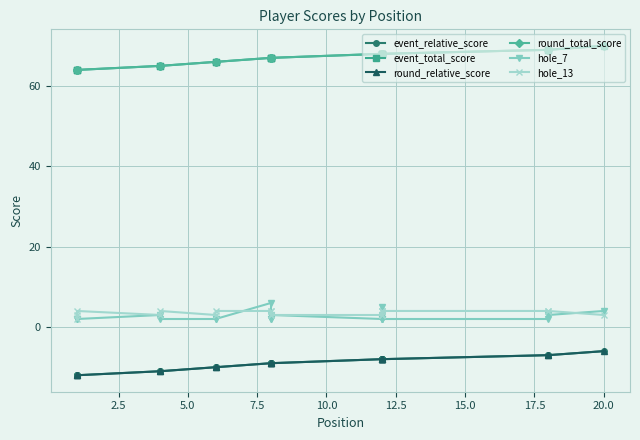

Which series has the largest total across all categories?

event_total_score